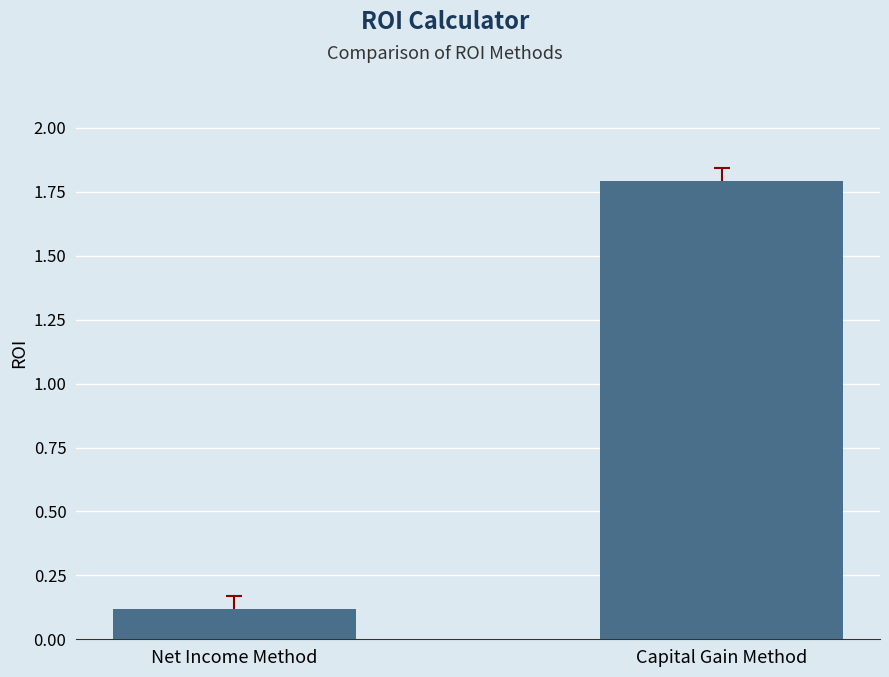

Which category has the lowest value across all series?

Net Income Method